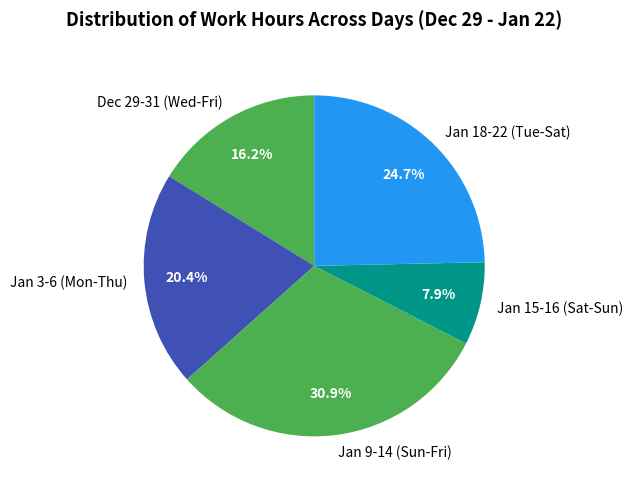

Rank the categories by value from lowest to highest.

Jan 15-16 (Sat-Sun), Dec 29-31 (Wed-Fri), Jan 3-6 (Mon-Thu), Jan 18-22 (Tue-Sat), Jan 9-14 (Sun-Fri)